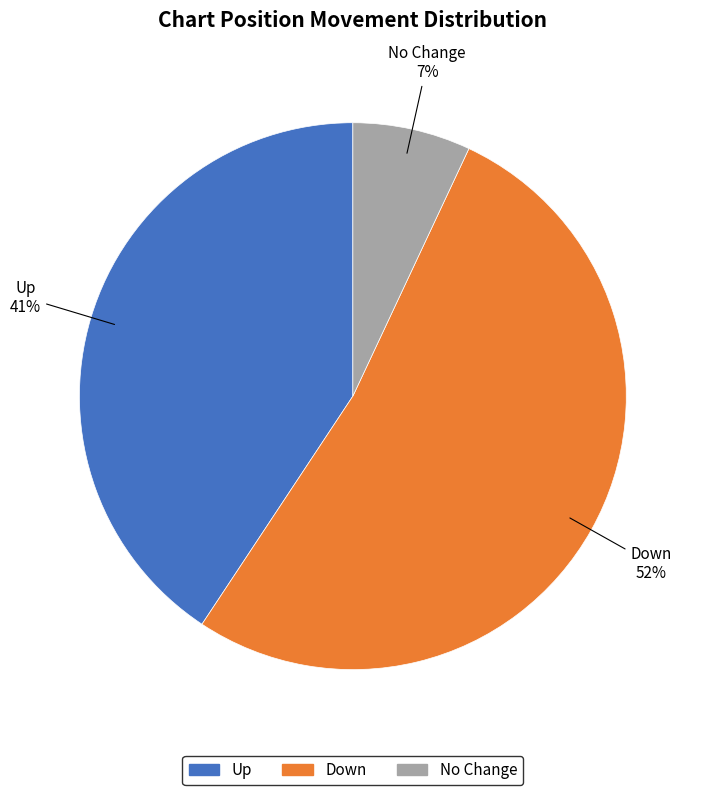

Does any single category account for the majority?

Yes